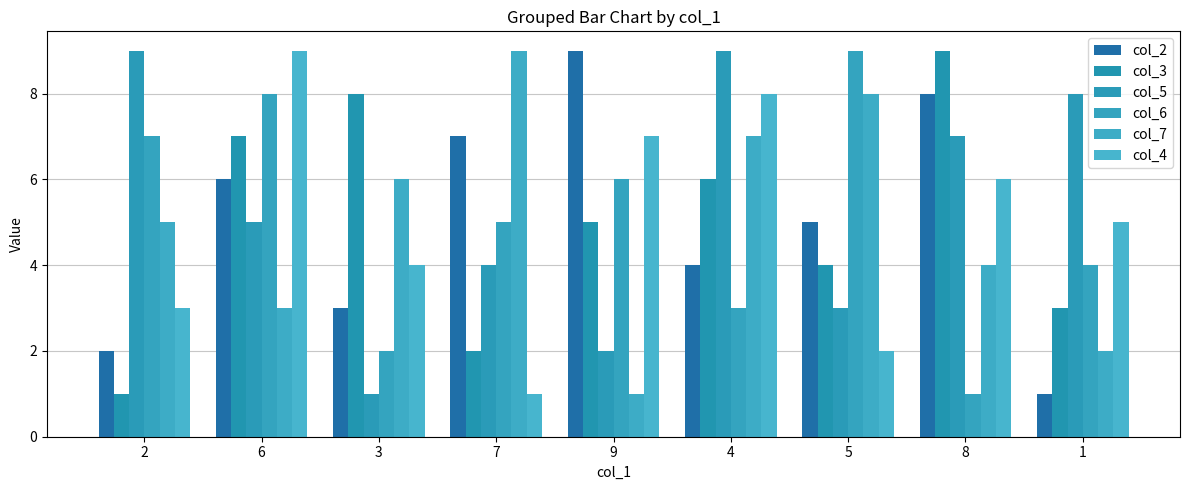

Are the bars horizontal?

No